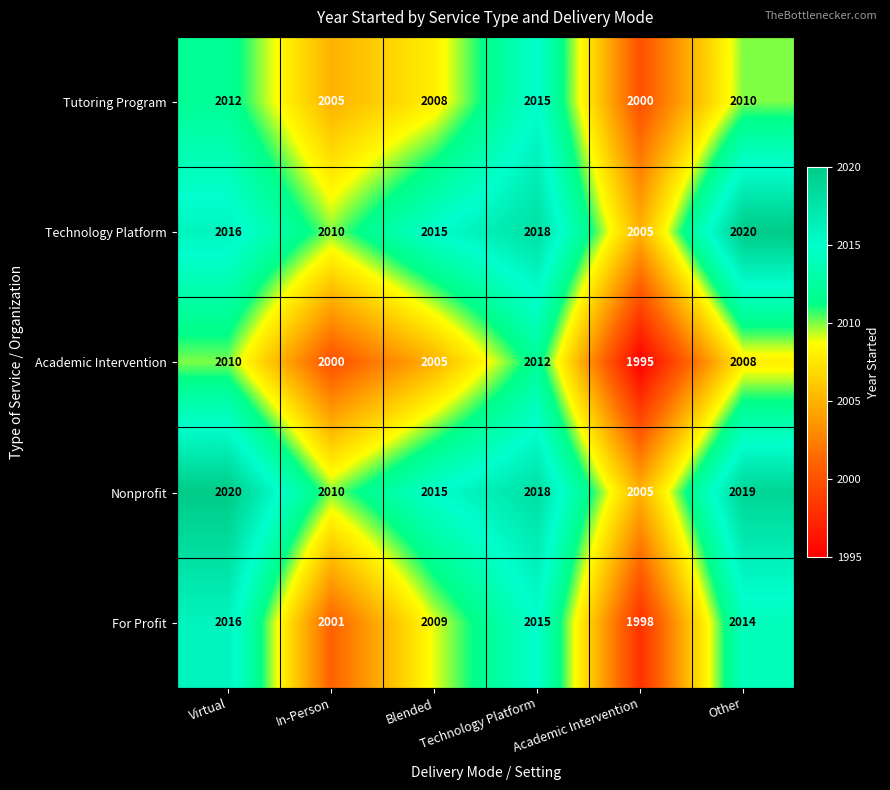

What is the minimum value for Nonprofit?

2005